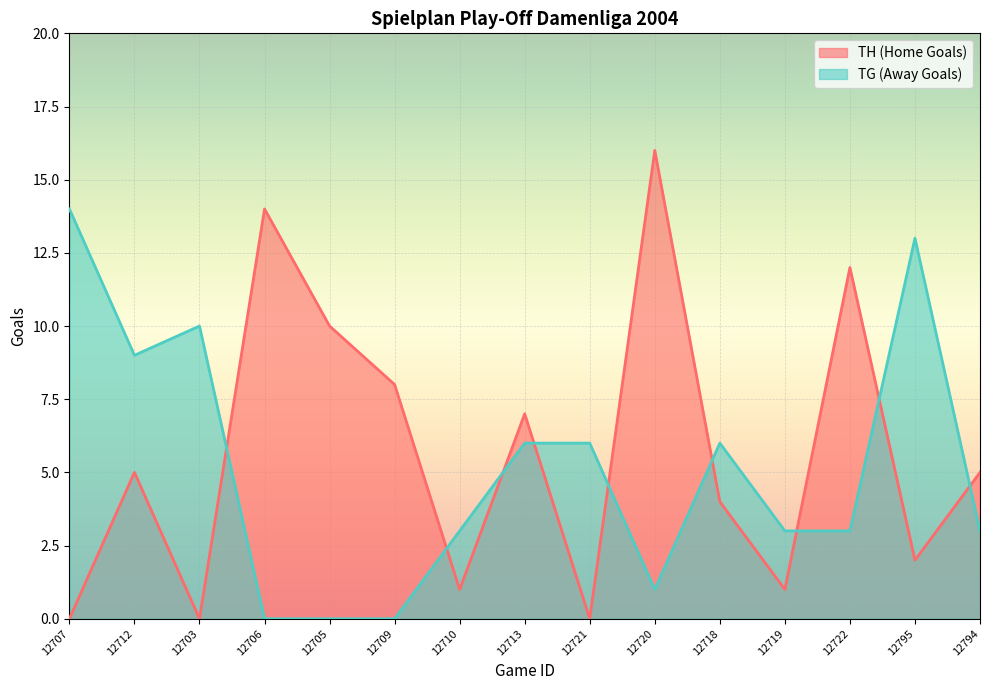

True or false: TG (Away Goals) has more than 0 interior local peaks.

True